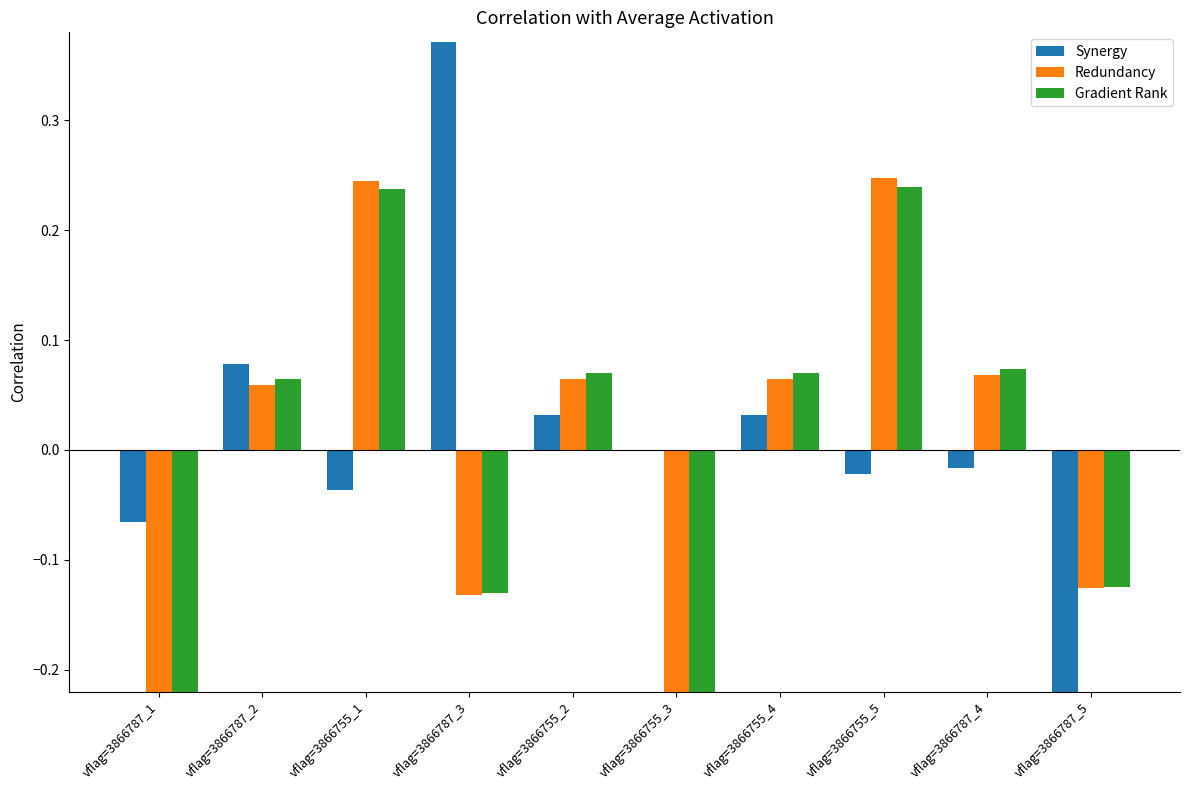

Reading left to right, list all the values displayed in this chart.

Synergy: vflag=3866787_1=-0.1	vflag=3866787_2=0.1	vflag=3866755_1=-0.0	vflag=3866787_3=0.4	vflag=3866755_2=0.0	vflag=3866755_3=-0.0	vflag=3866755_4=0.0	vflag=3866755_5=-0.0	vflag=3866787_4=-0.0	vflag=3866787_5=-0.4
Redundancy: vflag=3866787_1=-0.2	vflag=3866787_2=0.1	vflag=3866755_1=0.2	vflag=3866787_3=-0.1	vflag=3866755_2=0.1	vflag=3866755_3=-0.2	vflag=3866755_4=0.1	vflag=3866755_5=0.2	vflag=3866787_4=0.1	vflag=3866787_5=-0.1
Gradient Rank: vflag=3866787_1=-0.3	vflag=3866787_2=0.1	vflag=3866755_1=0.2	vflag=3866787_3=-0.1	vflag=3866755_2=0.1	vflag=3866755_3=-0.2	vflag=3866755_4=0.1	vflag=3866755_5=0.2	vflag=3866787_4=0.1	vflag=3866787_5=-0.1